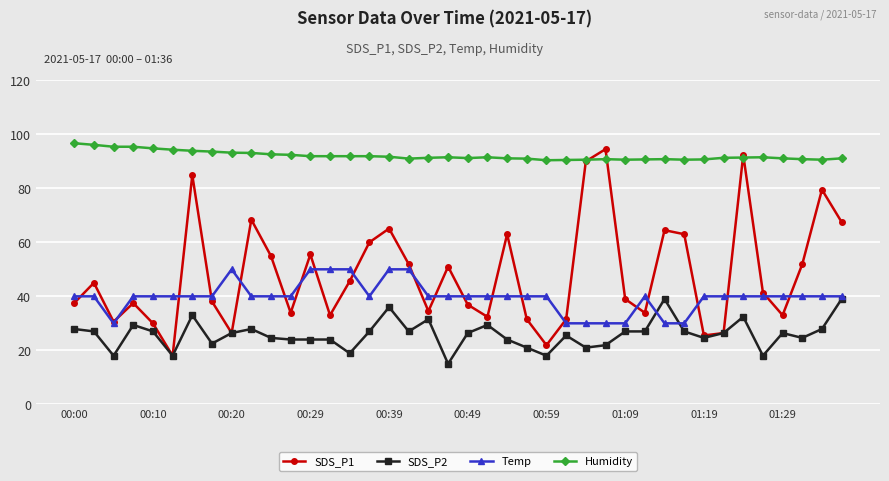

True or false: Humidity and SDS_P2 cross at least once.

False